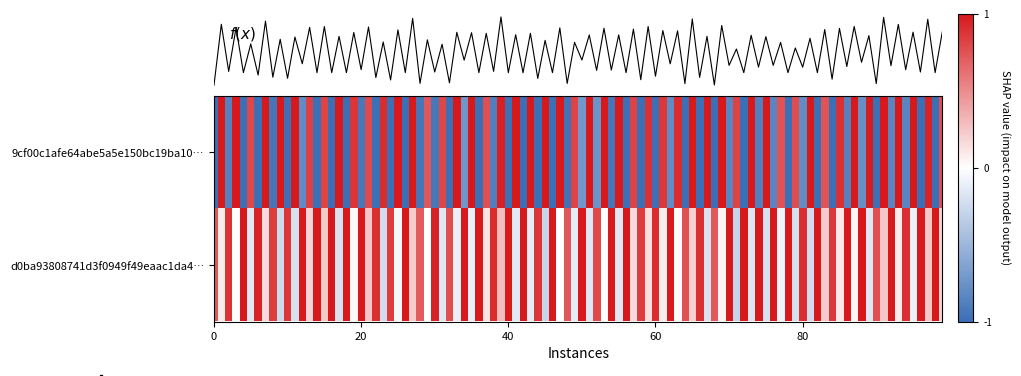

Rank the series at io_index from highest to lowest value.

9cf00c1afe64abe5a5e150bc19ba10b4e6fa3a7, d0ba93808741d3f0949f49eaac1da4a84a0fcbc